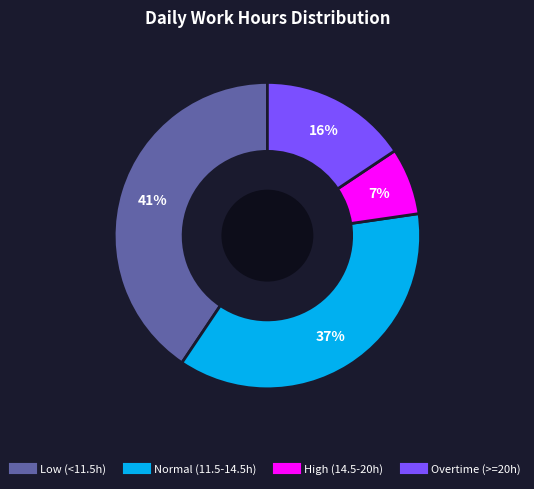

Is there a majority slice in this chart?

No